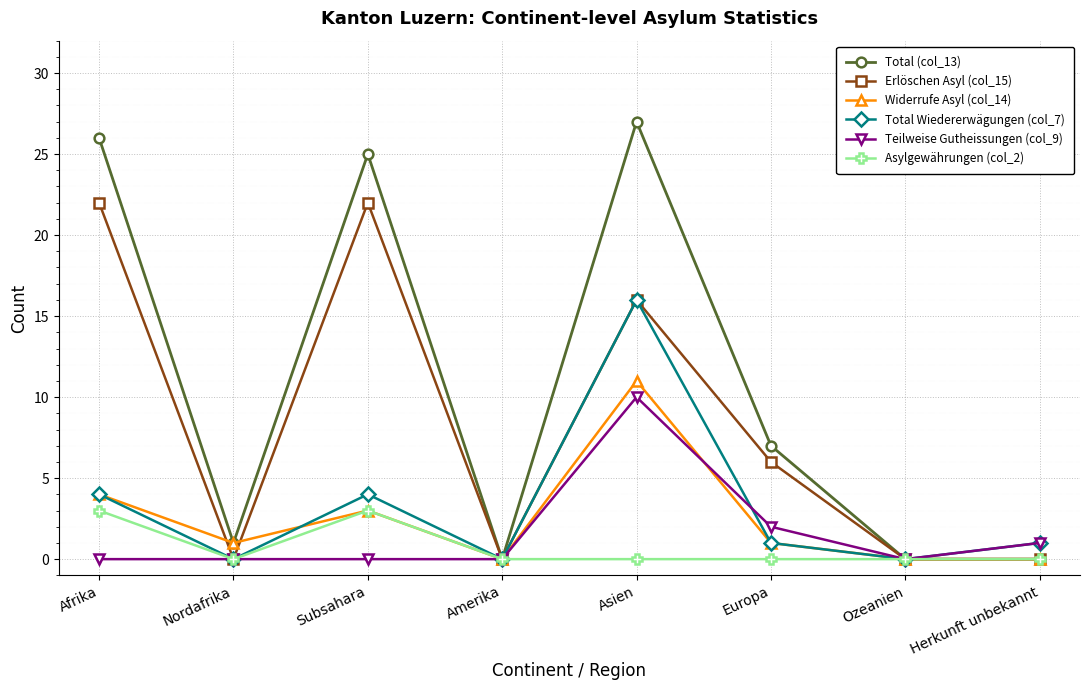

Which series changed the most between Afrika and Europa?

Total (col_13)